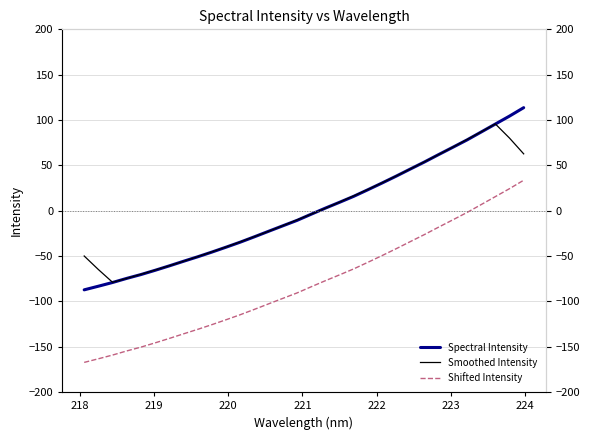

What is the maximum value for Smoothed Intensity?

95.7